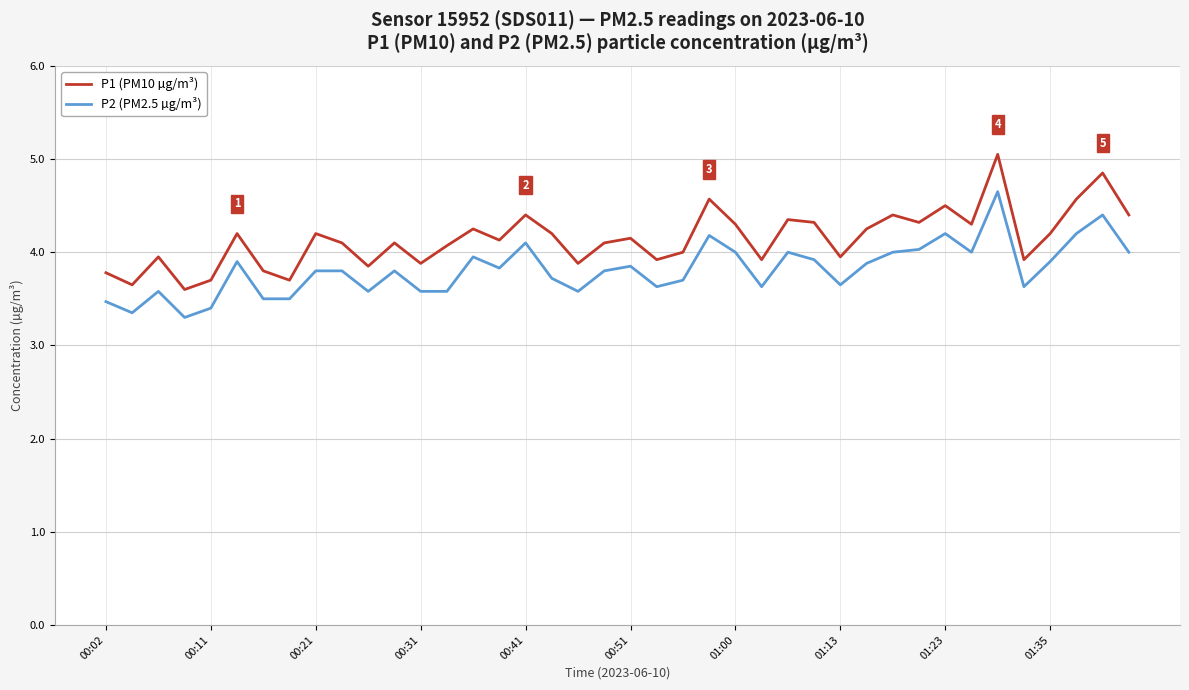

Which series has the largest range (max minus min)?

P1 (PM10 µg/m³)